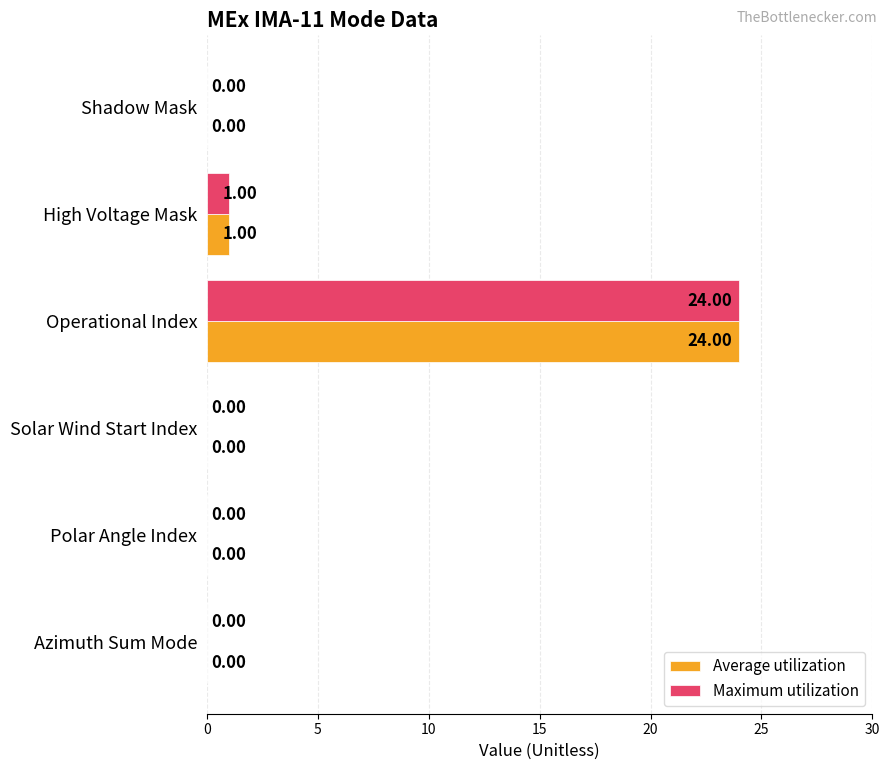

What is the sum of all Maximum utilization values?

25